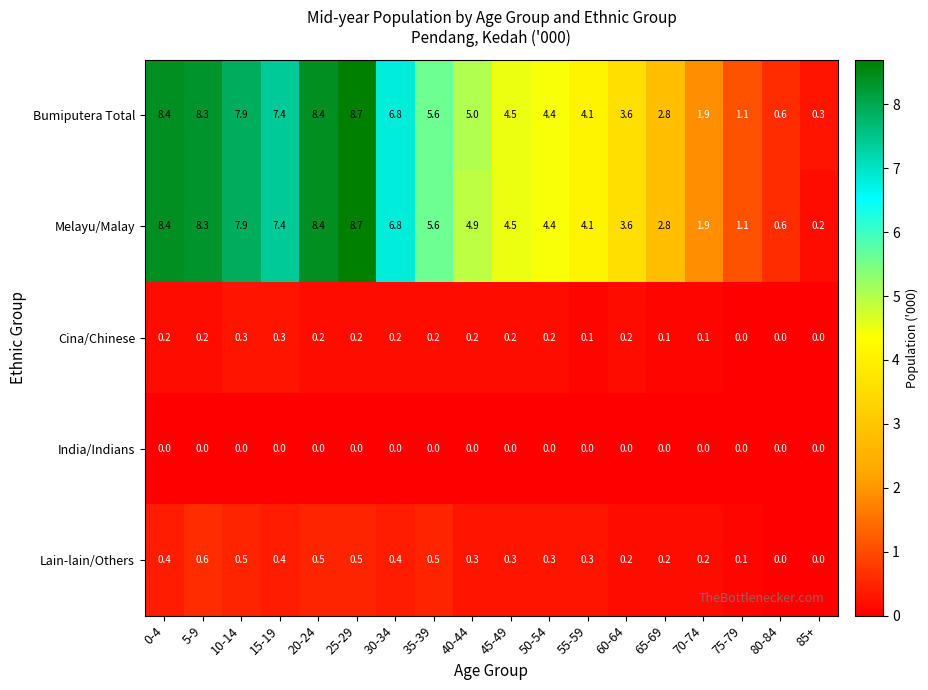

Where is Bumiputera Total nearest to the value 4?

55-59